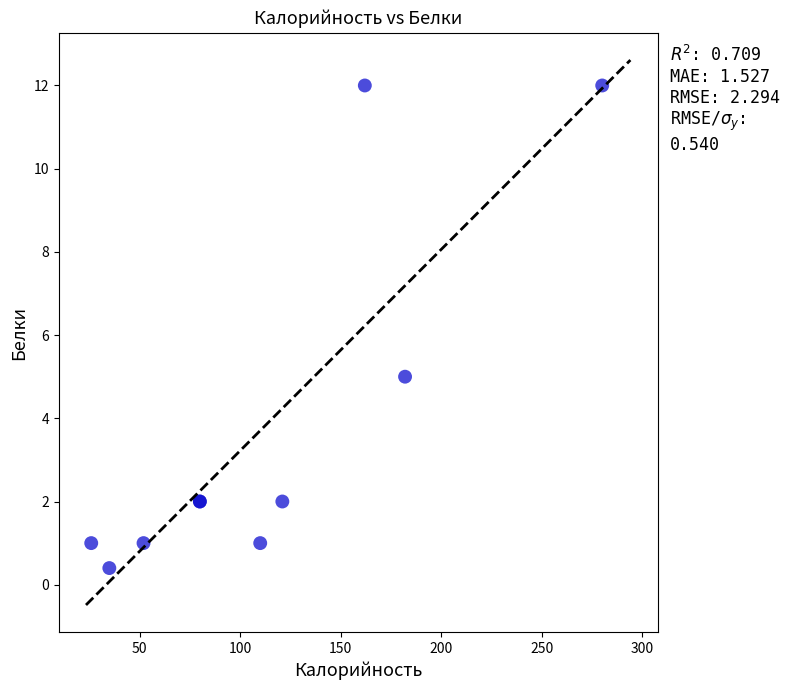

What Y value in the scatter plot is closest to 6?

5.0